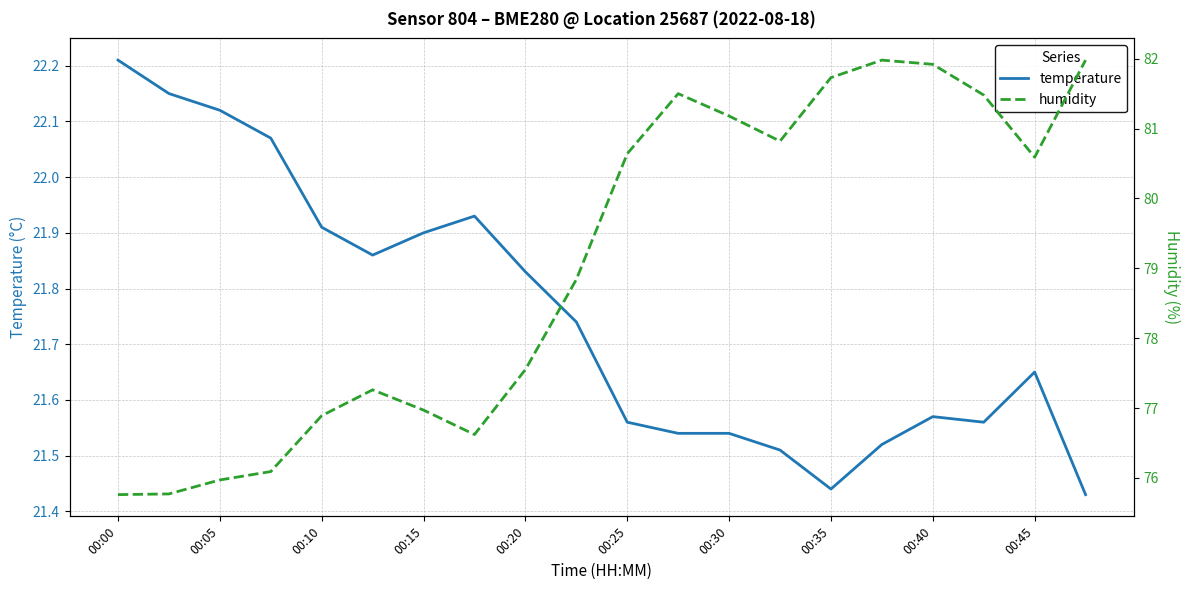

Reading left to right, transcribe all the data shown in this chart.

temperature: 22.2	22.1	22.1	22.1	21.9	21.9	21.9	21.9	21.8	21.7	21.6	21.5	21.5	21.5	21.4	21.5	21.6	21.6	21.6	21.4
humidity: 75.8	75.8	76.0	76.1	76.9	77.3	77.0	76.6	77.5	78.8	80.6	81.5	81.2	80.8	81.7	82.0	81.9	81.5	80.6	82.0